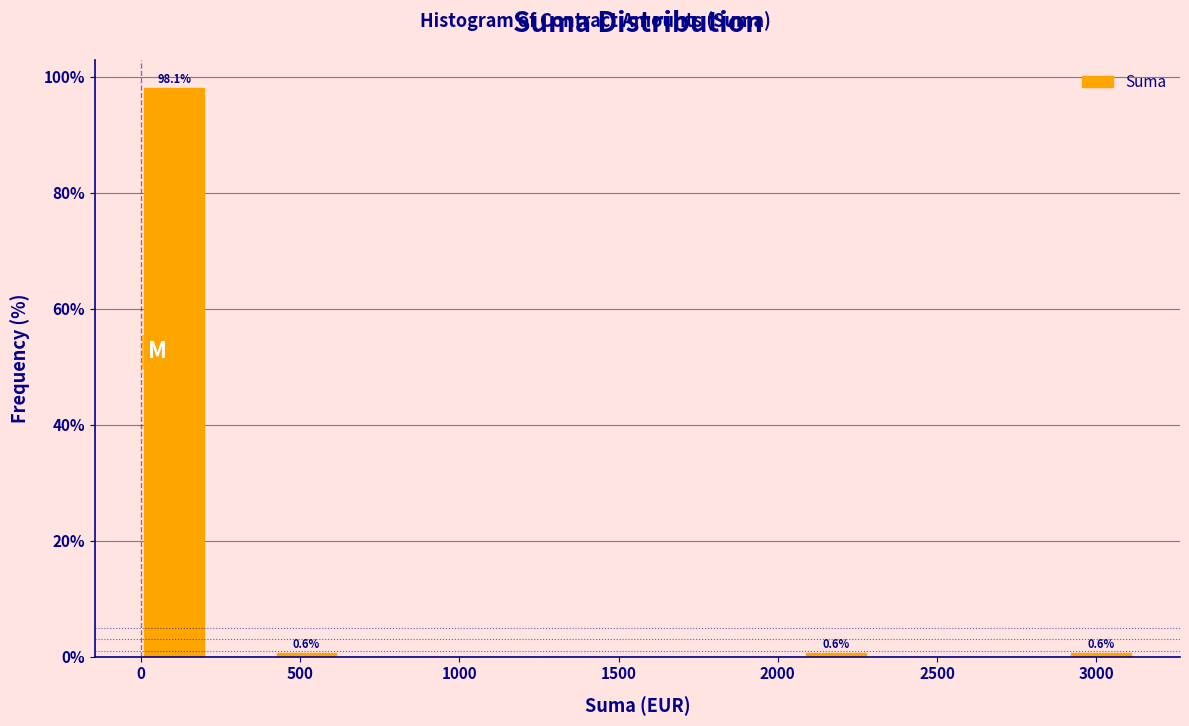

Over which range of the x-axis is the bar tallest?

0 to 200